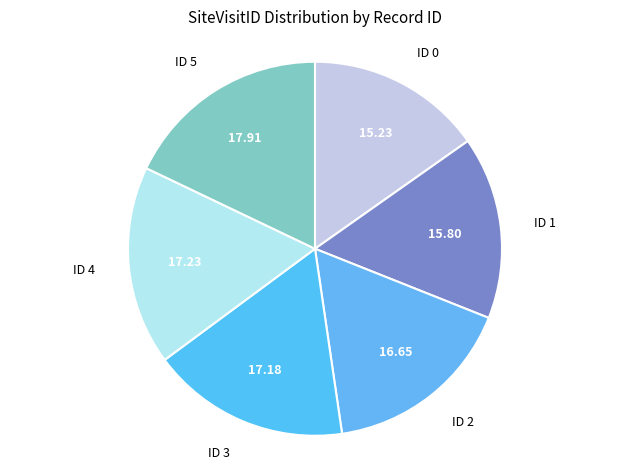

Does ID 3 account for over 50% of the chart?

No